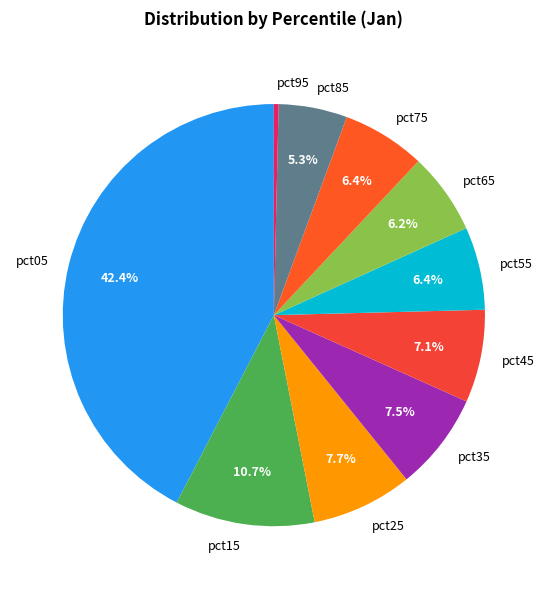

Is the sum of pct25 and pct55 greater than half?

No